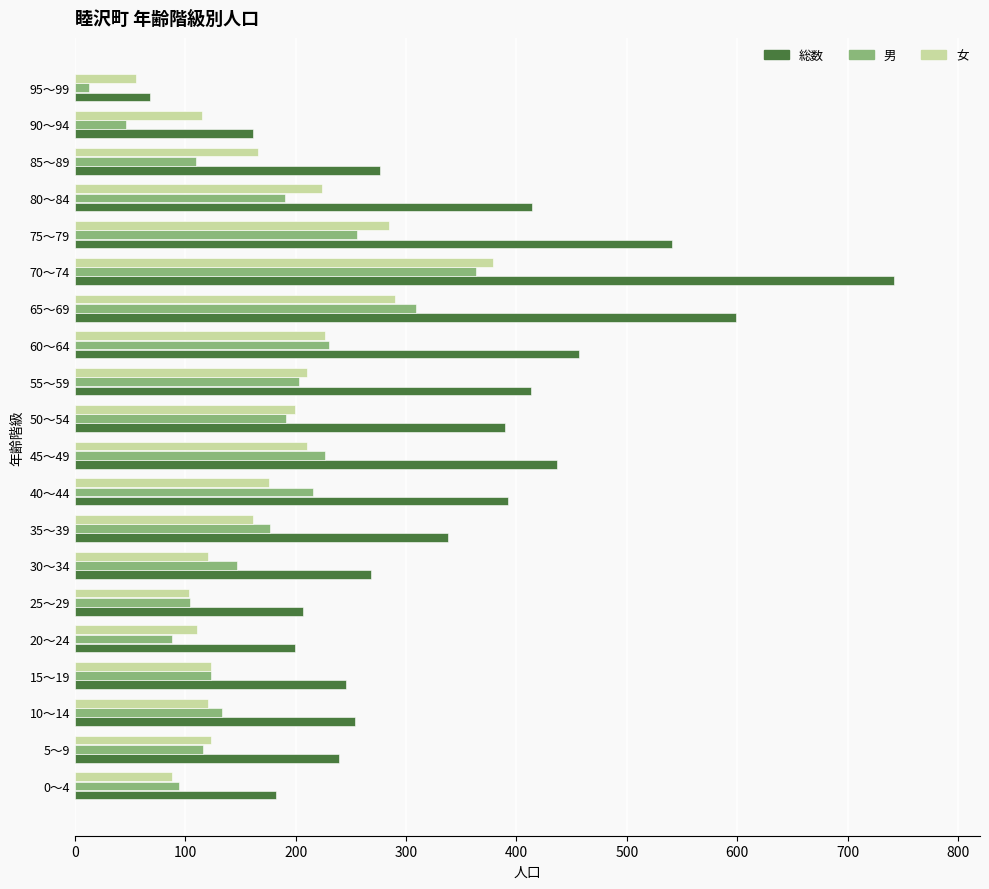

The value of 男 at 50～54 is 191. True or false?

True